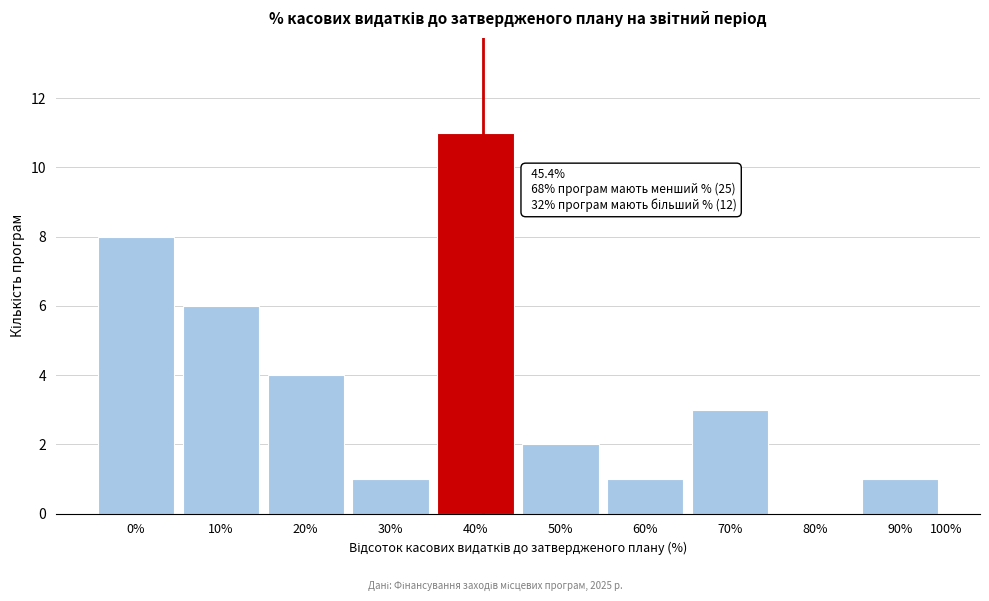

Reading left to right, transcribe all the data shown in this chart.

0%=8	10%=6	20%=4	30%=1	40%=11	50%=2	60%=1	70%=3	80%=0	90%=1